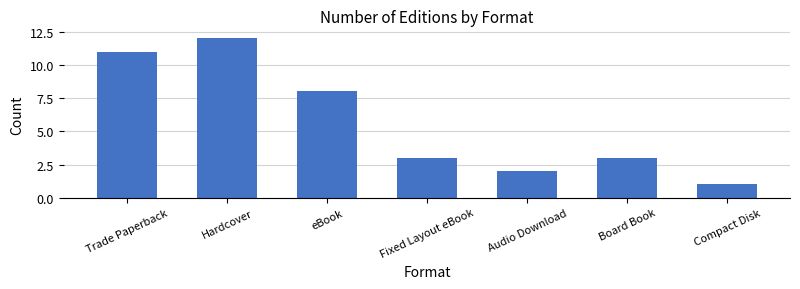

What is the difference between the second highest and minimum values?

10